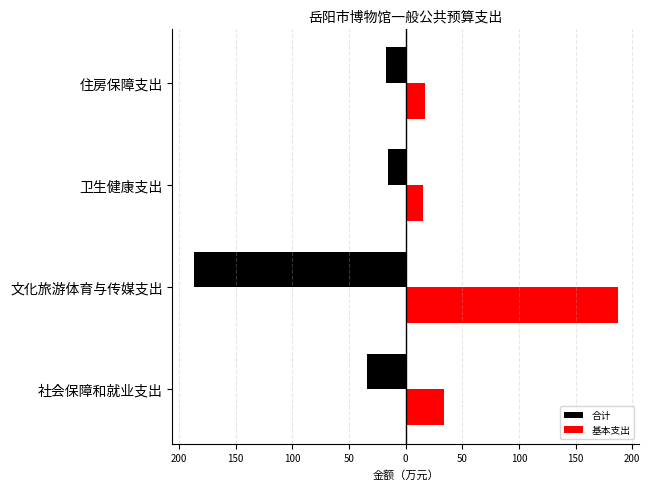

Which series has the widest spread of values?

合计